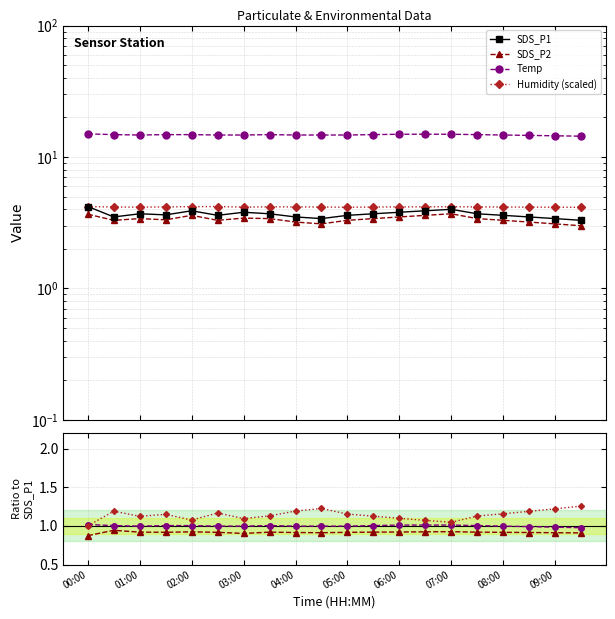

Does the chart have visible grid lines?

Yes